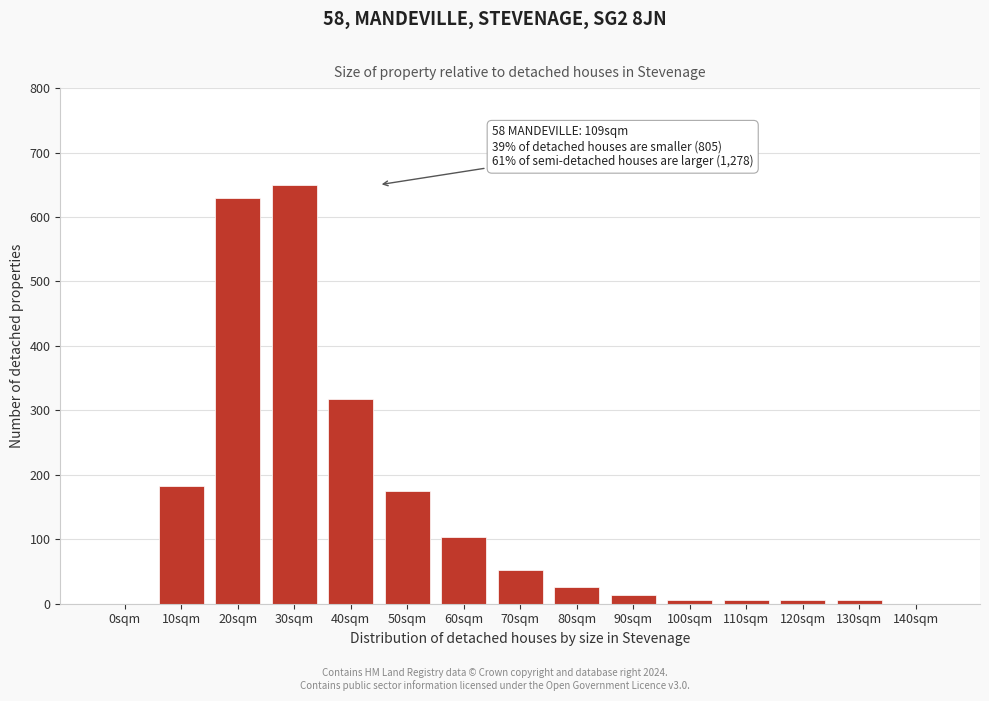

Reading left to right, extract all data points from this chart.

0sqm=0	10sqm=182	20sqm=630	30sqm=650	40sqm=318	50sqm=175	60sqm=104	70sqm=52	80sqm=26	90sqm=13	100sqm=6	110sqm=6	120sqm=6	130sqm=6	140sqm=0